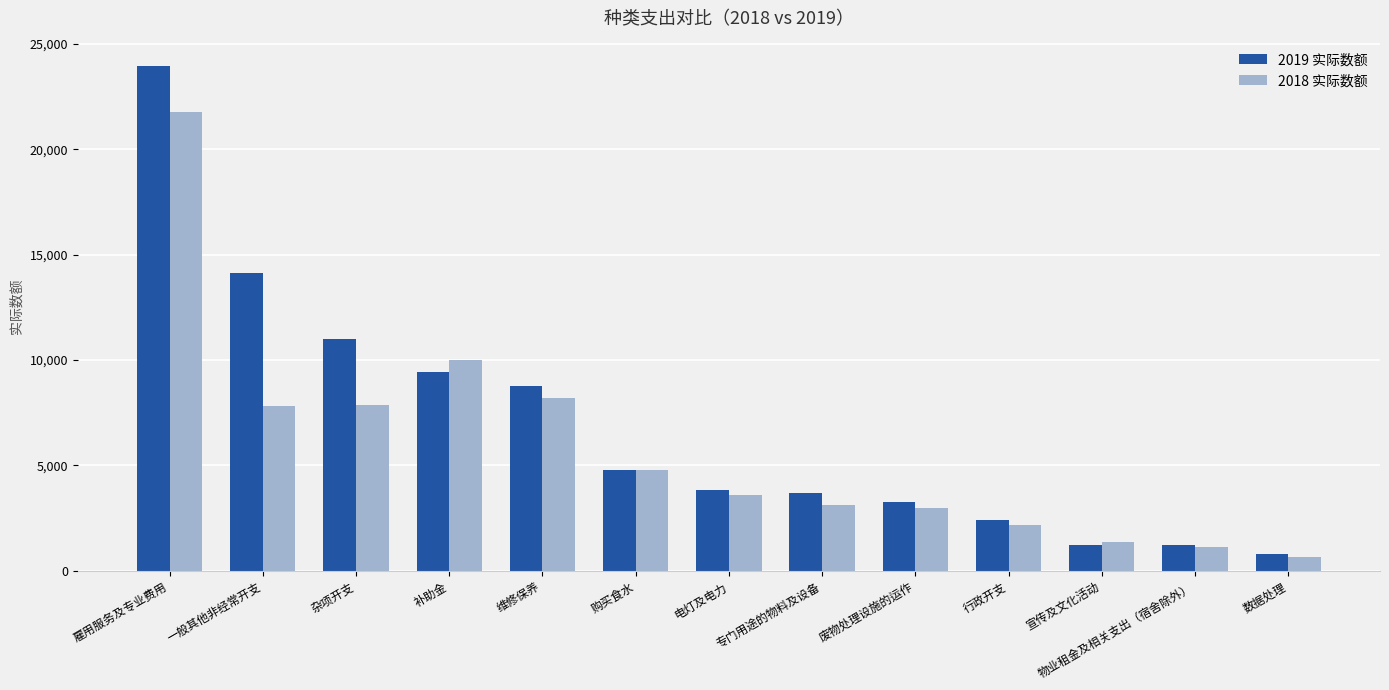

At 一般其他非经常开支, list the series in order from largest to smallest.

2019 实际数额, 2018 实际数额